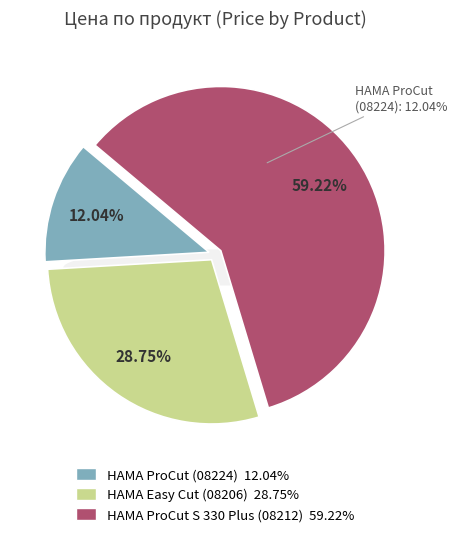

What is the largest slice in the pie chart?

HAMA ProCut S 330 Plus (08212)